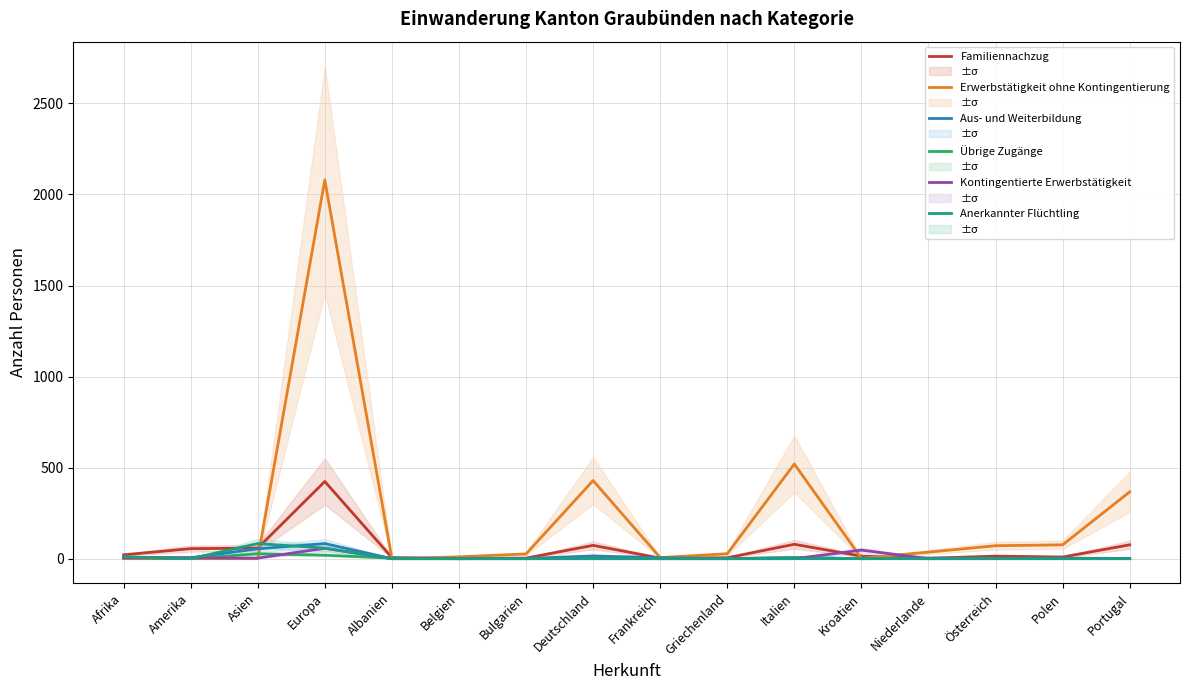

How many interior local peaks does the Anerkannter Flüchtling series have?

1